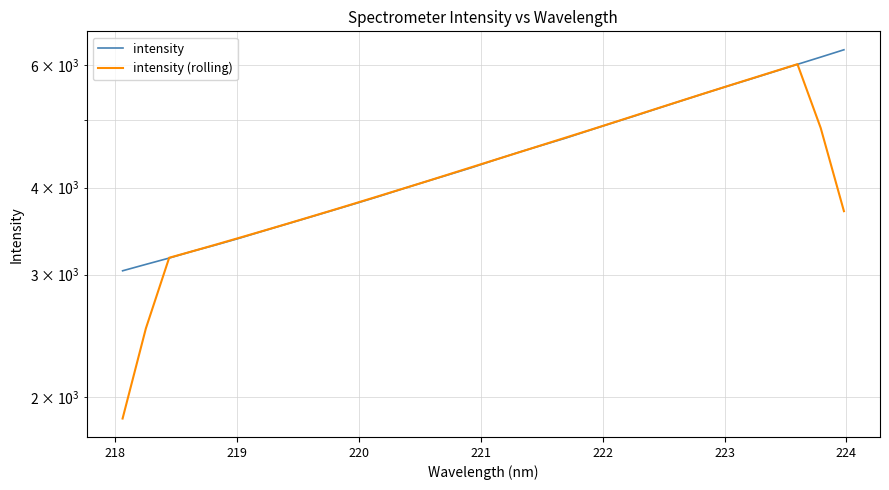

True or false: intensity has more than 0 interior local peaks.

False